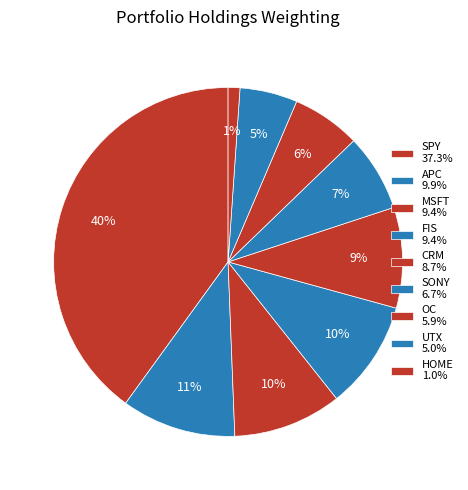

What portion of the pie excludes CRM?

90.7%